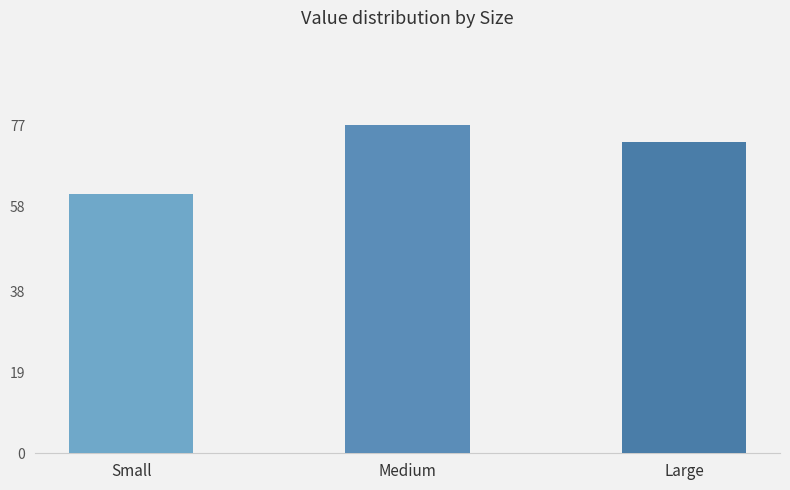

Does the chart contain any negative values?

No